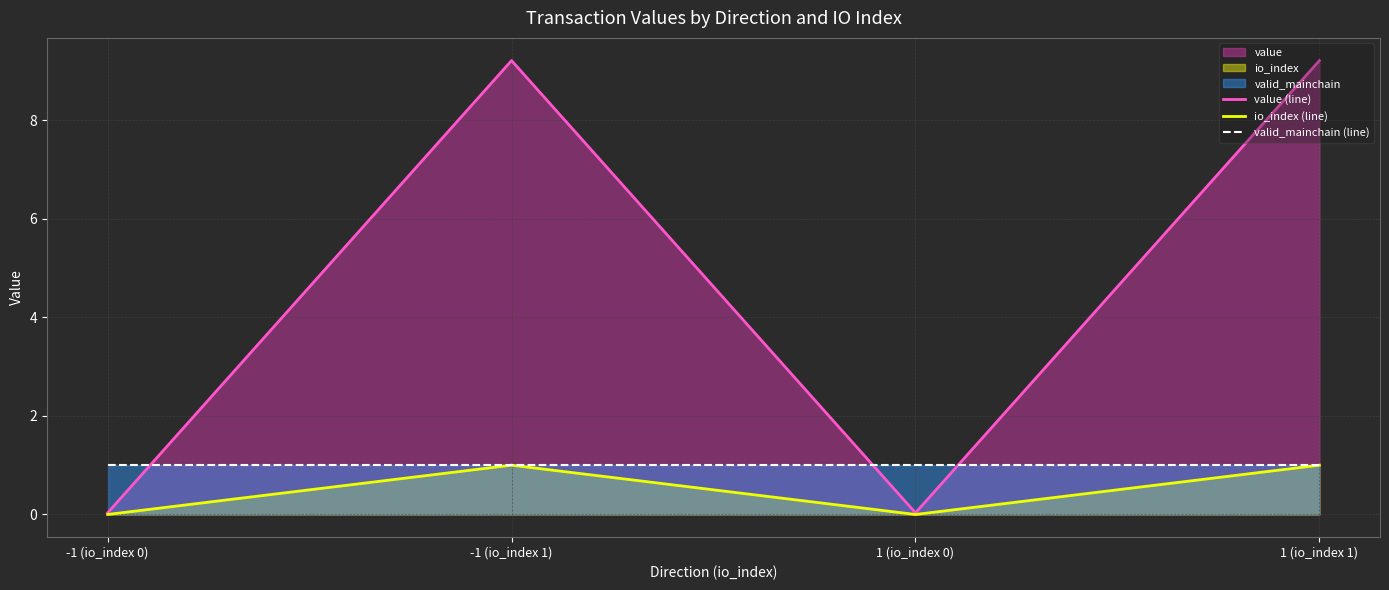

The value (line) series shows 9.2 at 1 (io_index 1). True or false?

True